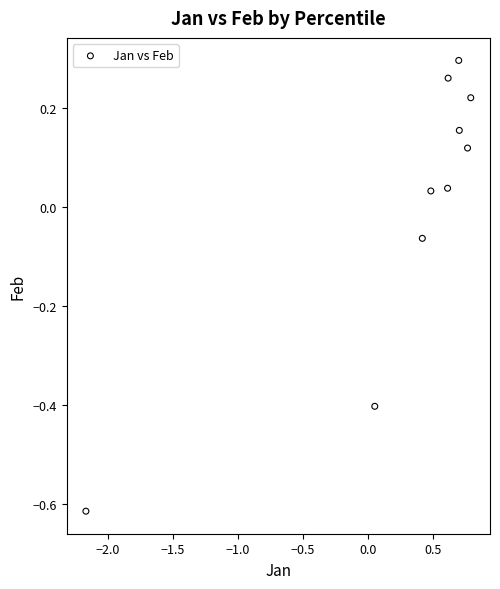

What is the range of Y values (max minus min)?

0.9